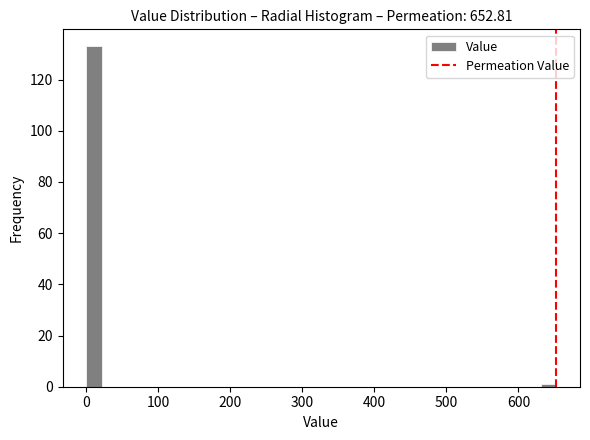

Read against the x-axis, roughly where is the centre of the tallest bar?

10